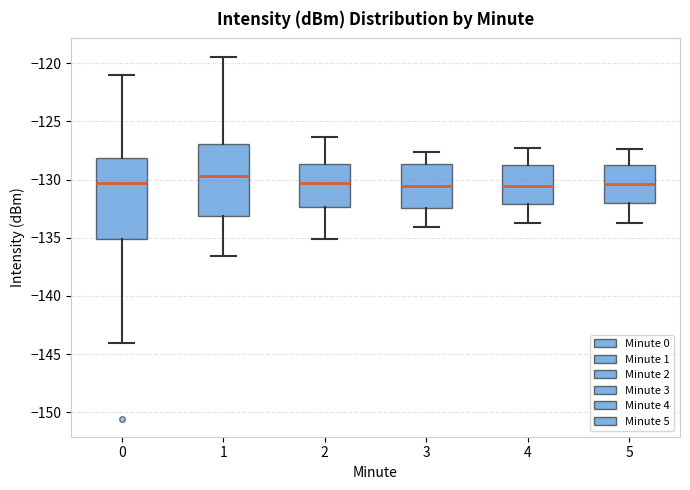

Reading left to right, transcribe this box plot: for each box, give where its median line is, the range the box spans, and where its two whiskers end, as read against the y-axis. The values are not printed on the chart, so give them approximately, as read against the axis.

0: median -130.5, box -135.0 to -128.0, whiskers -144.0 to -121.0
1: median -129.5, box -133.0 to -127.0, whiskers -136.5 to -119.5
2: median -130.5, box -132.5 to -128.5, whiskers -135.0 to -126.5
3: median -130.5, box -132.5 to -128.5, whiskers -134.0 to -127.5
4: median -130.5, box -132.0 to -129.0, whiskers -133.5 to -127.5
5: median -130.5, box -132.0 to -128.5, whiskers -133.5 to -127.5